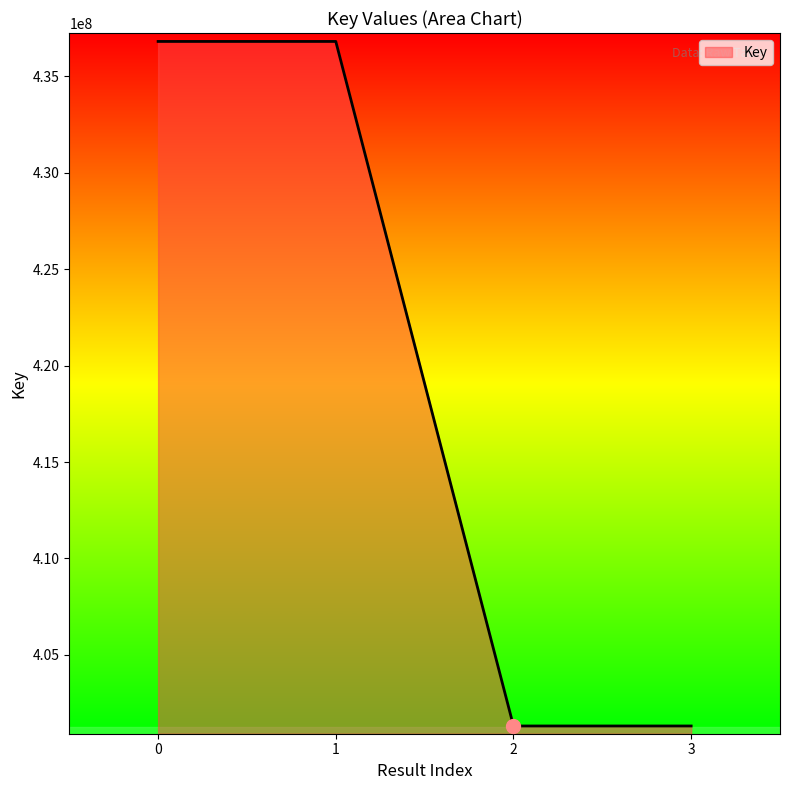

The value at 1 is 770778553. True or false?

False